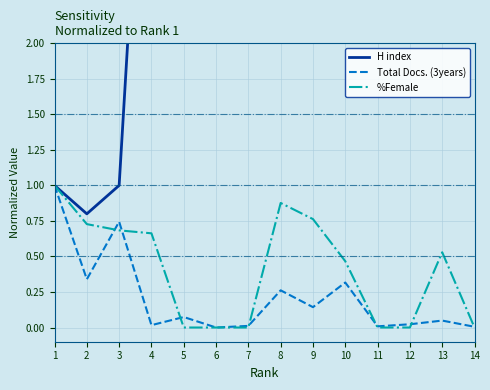

Where is Total Docs. (3years) nearest to the value 0?

6